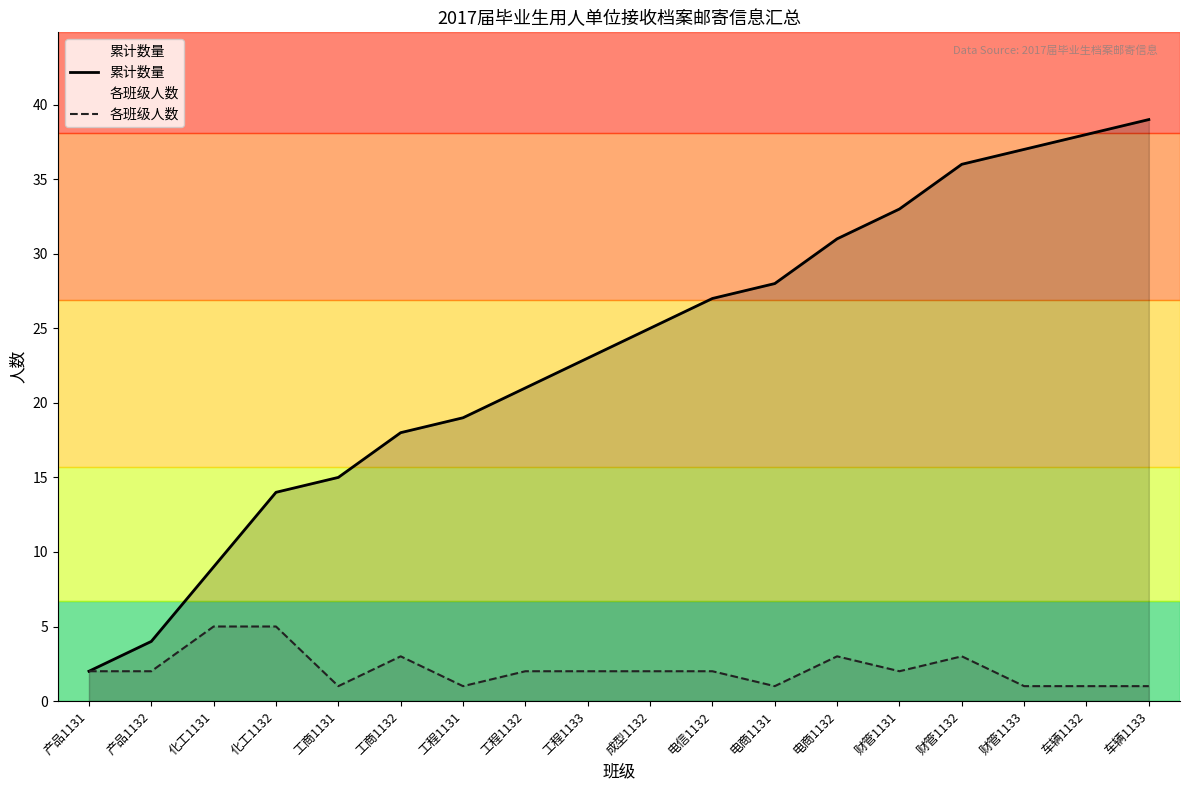

Rank the series by their average value, from highest to lowest.

累计数量, 各班级人数